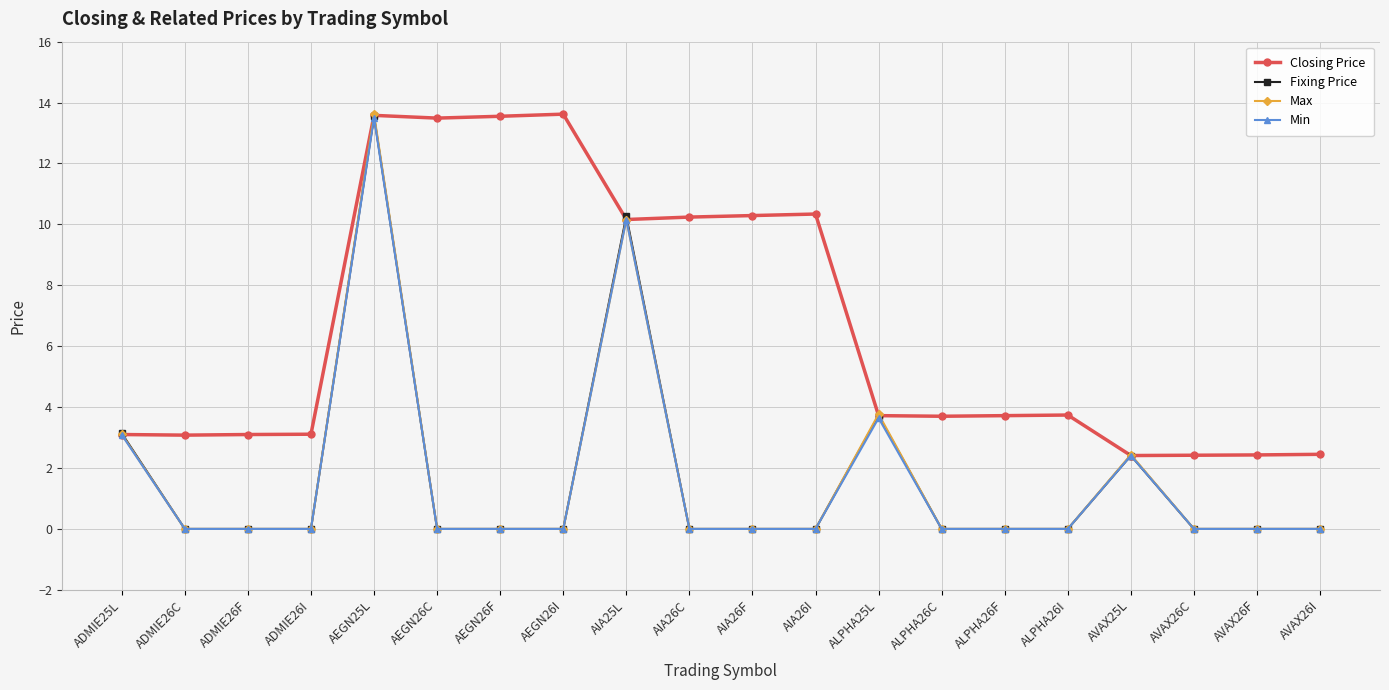

Which series changed the most between AEGN26I and AVAX25L?

Closing Price